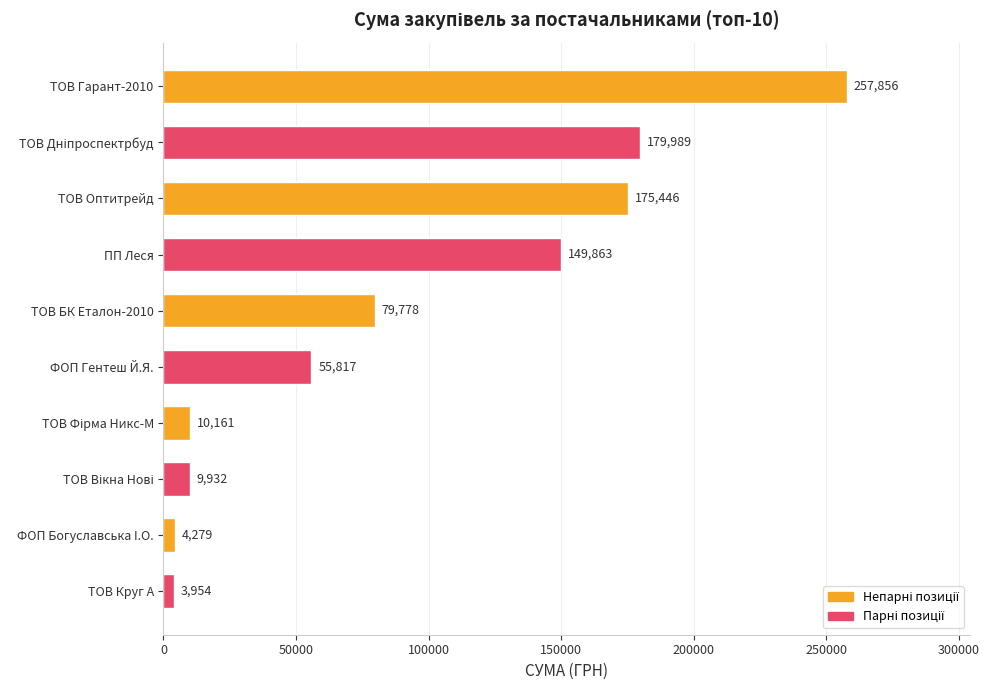

The value at ФОП Гентеш Й.Я. is 55817.0. True or false?

True